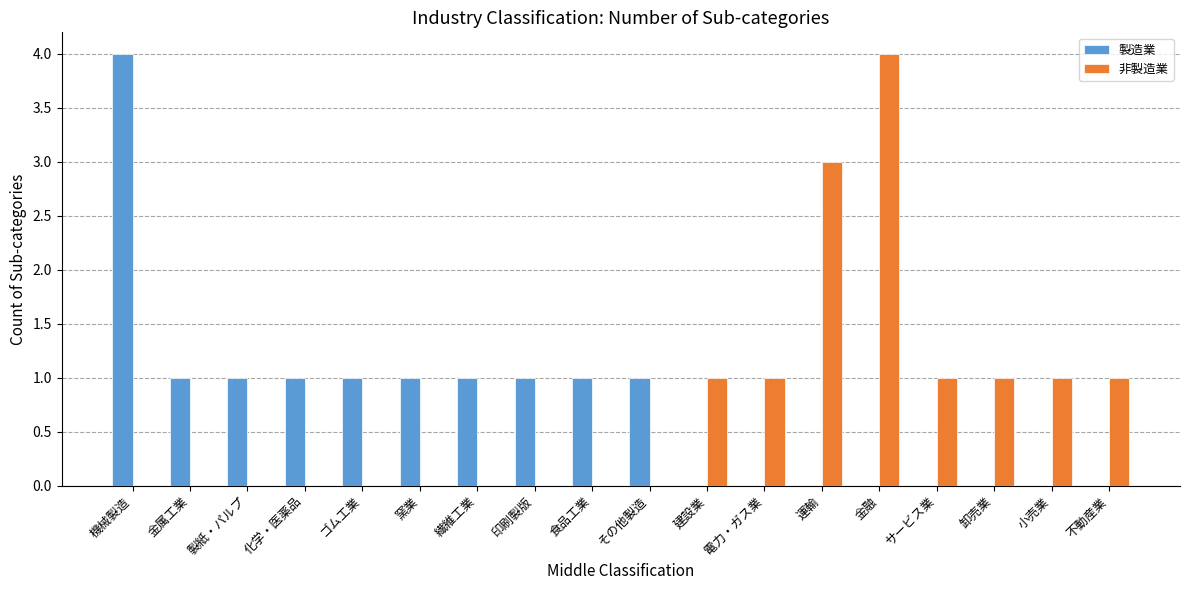

How many groups of bars are there?

18